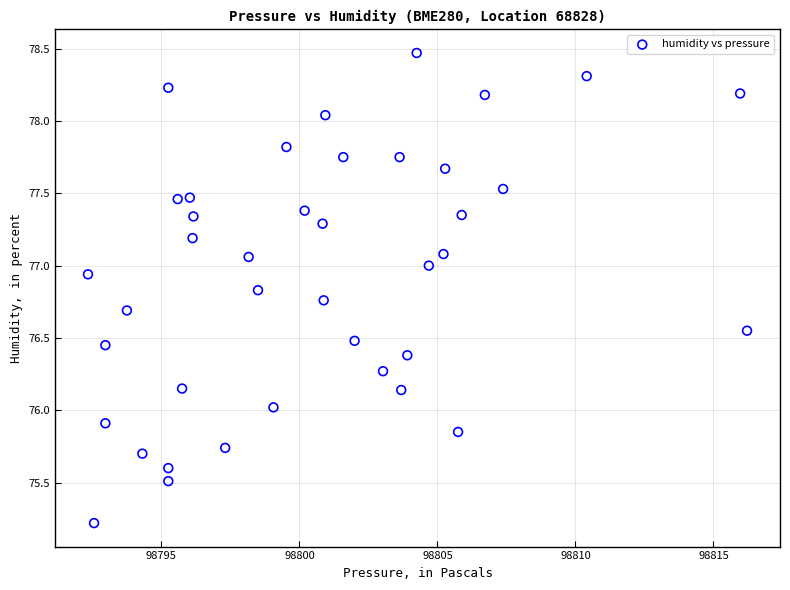

What is the range of X values (max minus min)?

23.9